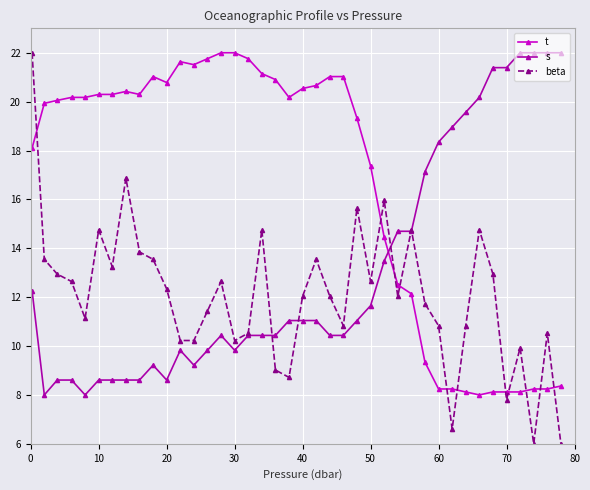

True or false: beta and t intersect in this chart.

True